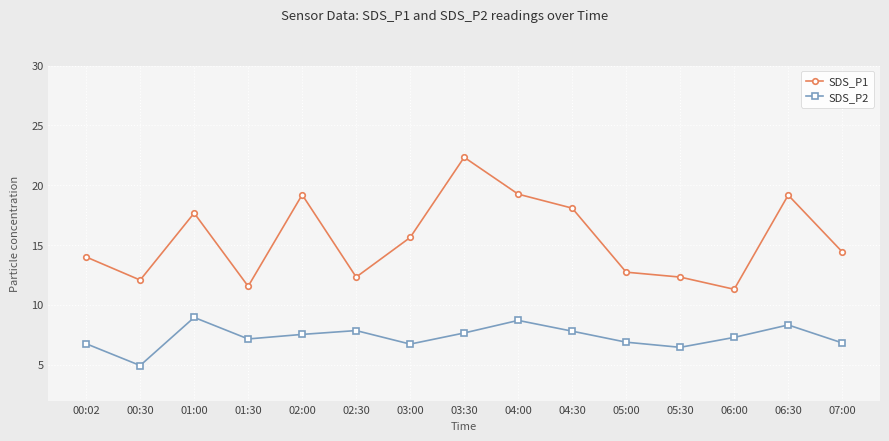

True or false: SDS_P2 has more than 2 points higher than both neighbors.

True